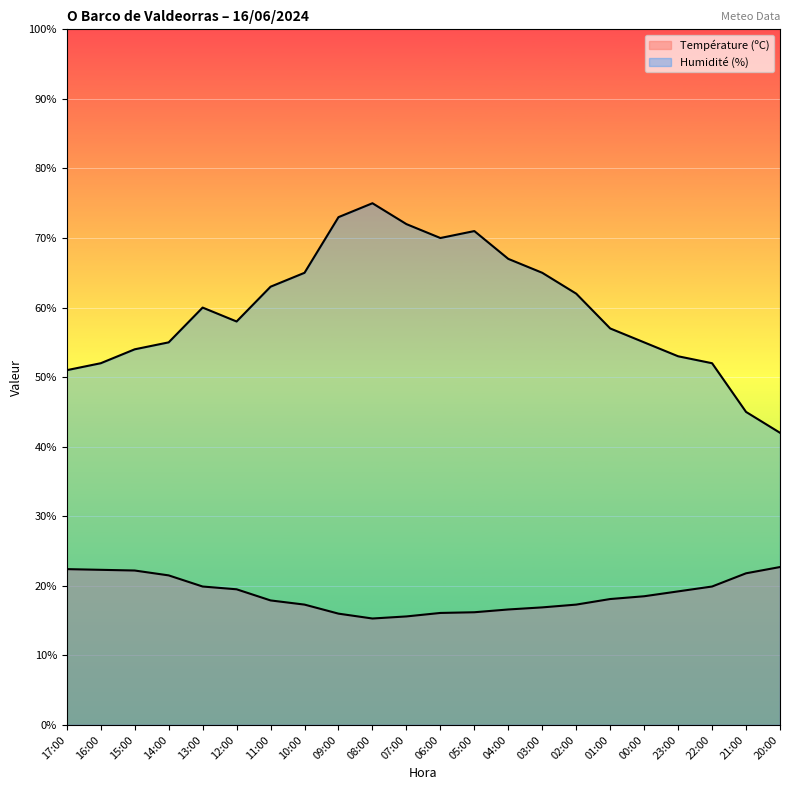

How many lines are shown in the chart?

2